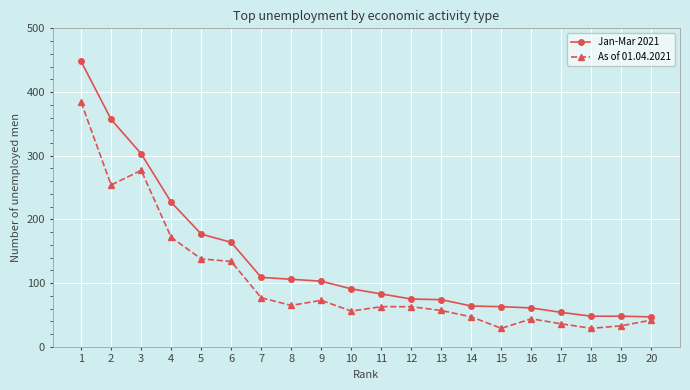

What is the average value of the Jan-Mar 2021 series?

135